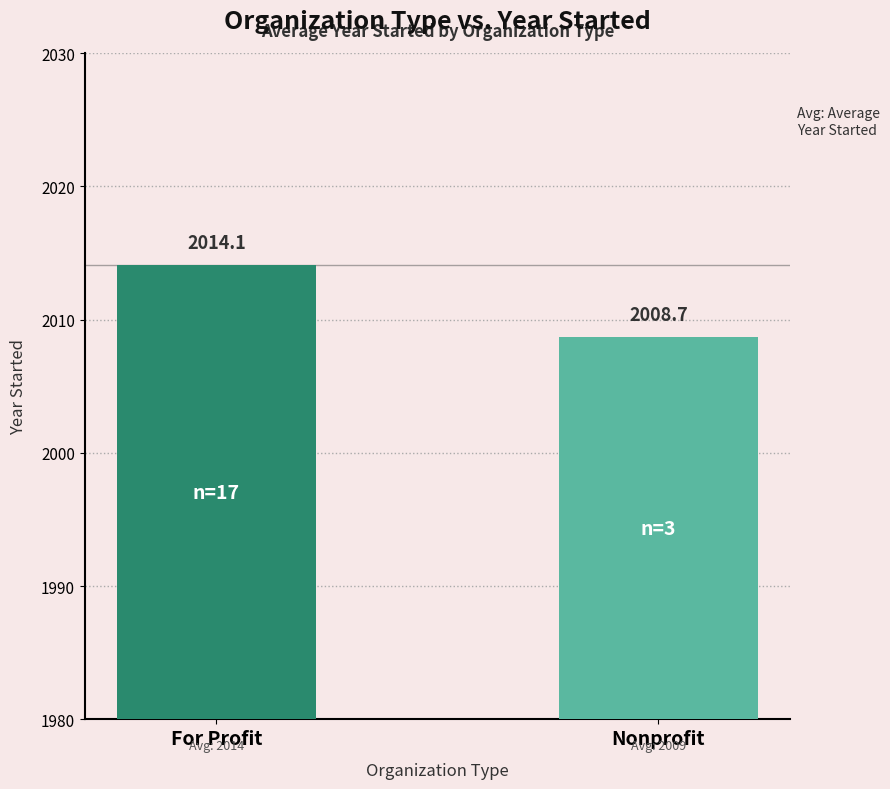

What position from the left is For Profit?

1